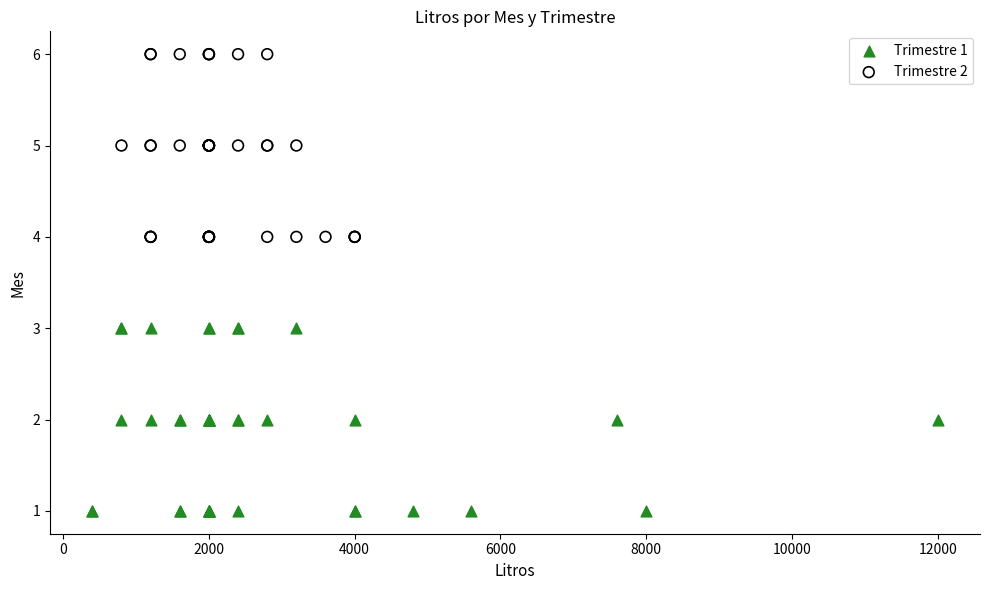

Which series reaches the minimum Y coordinate?

Trimestre 1